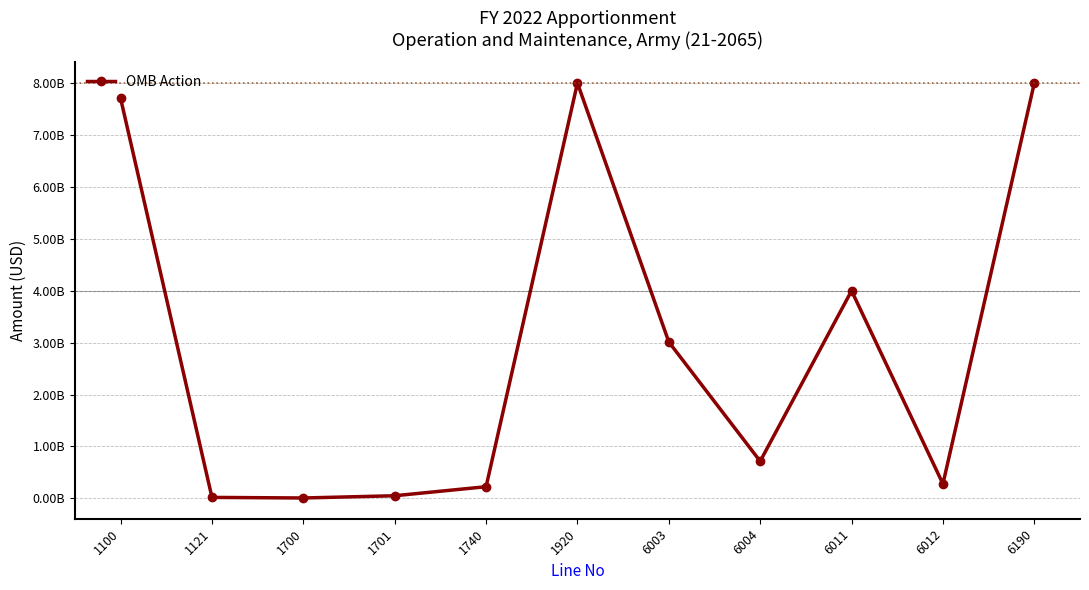

True or false: the data has more than 0 interior local peaks.

True